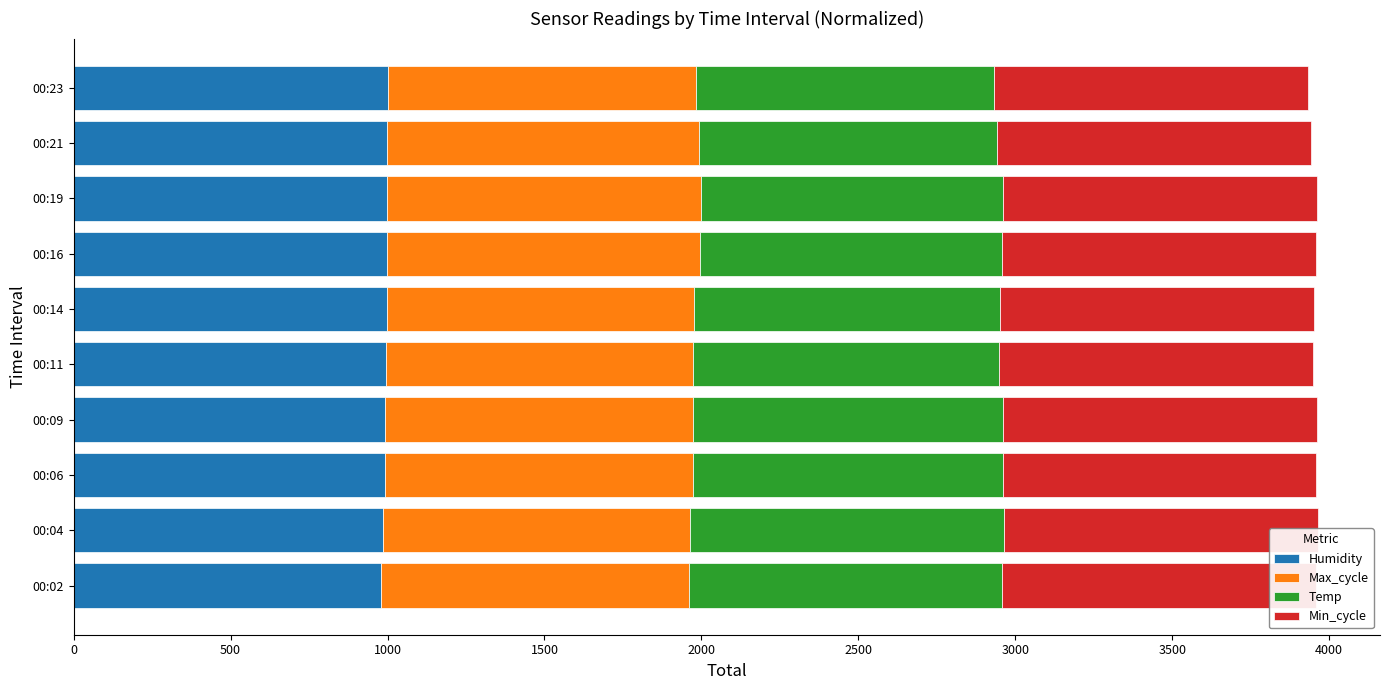

Which has a higher value, 00:02 or 00:19?

00:19